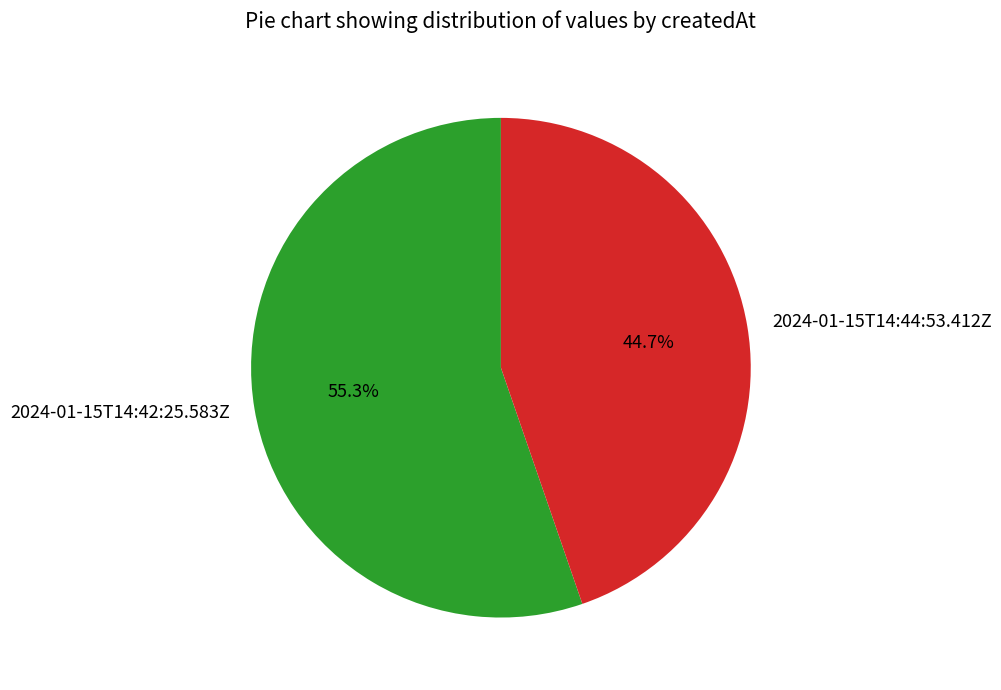

Is it true that 2024-01-15T14:42:25.583Z is 55% of the pie?

True